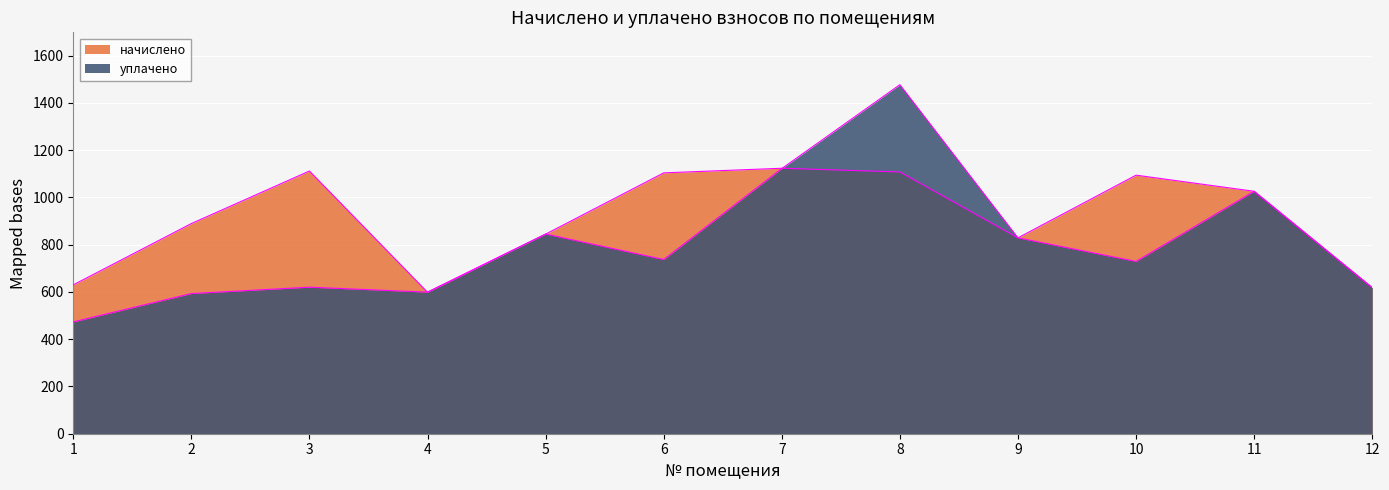

How many lines are shown in the chart?

2